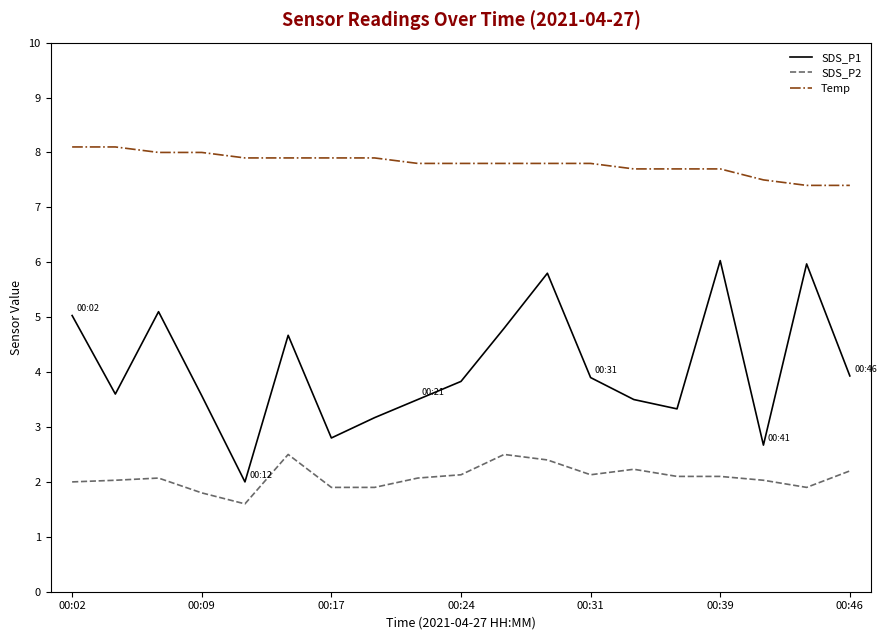

Which series has the largest range (max minus min)?

SDS_P1